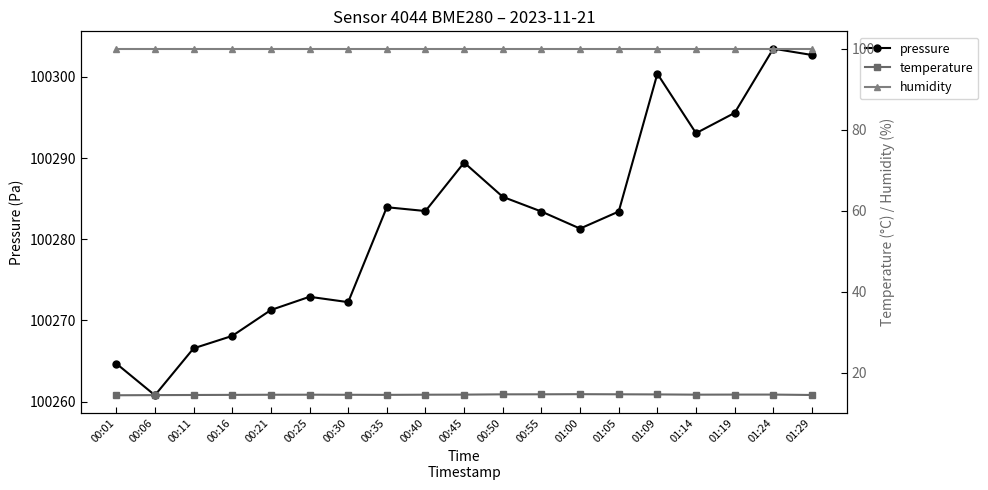

What is the lowest value of the humidity series?

100.0